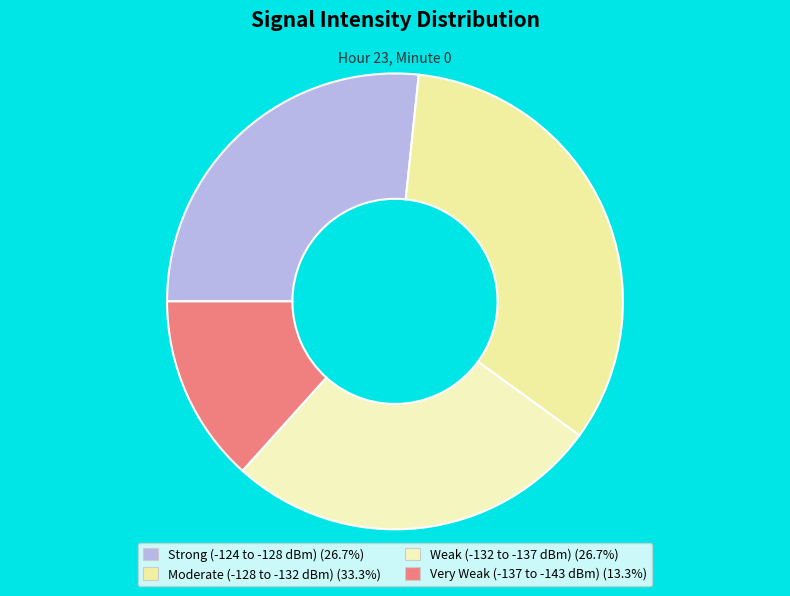

Count the number of slices in the pie.

4